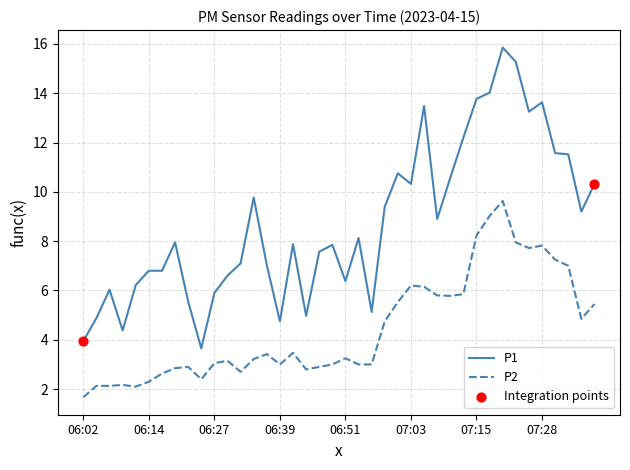

Which series has the widest spread of values?

P1